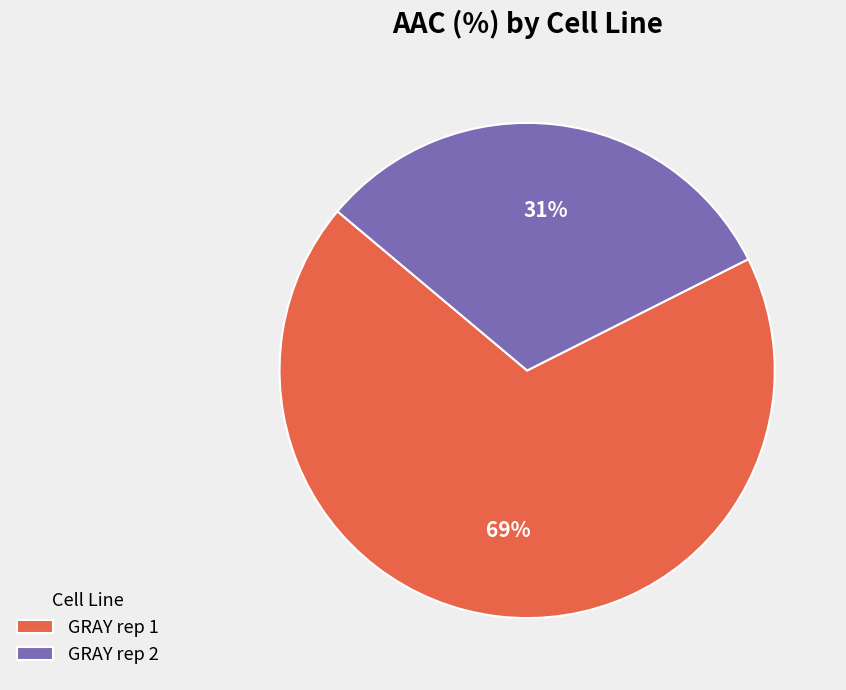

Which has a higher value, GRAY rep 1 or GRAY rep 2?

GRAY rep 1